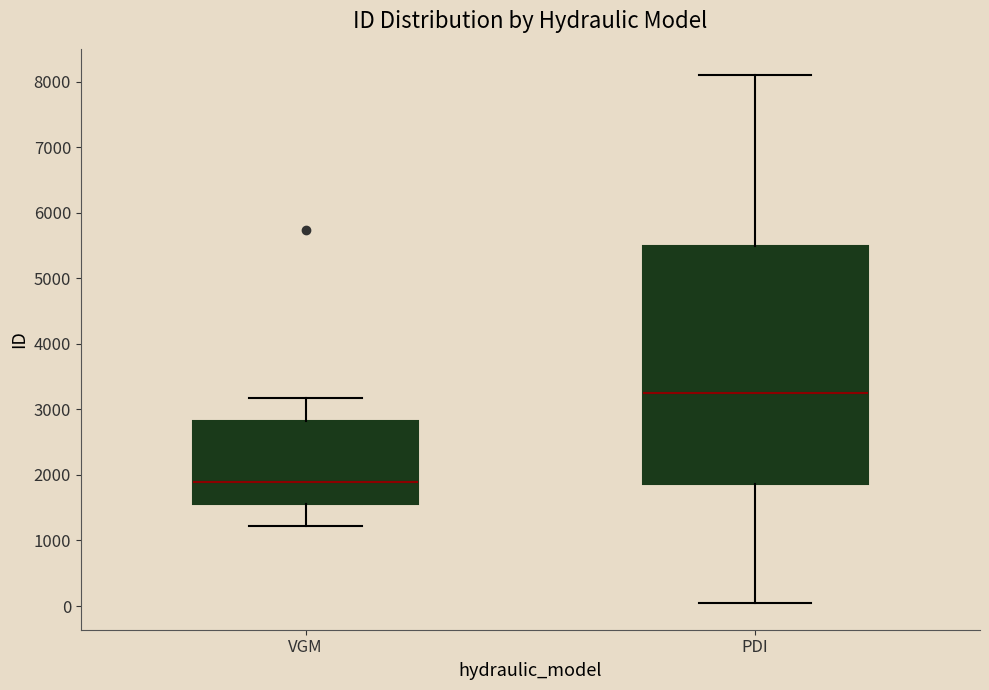

Reading left to right, read every box against the y-axis: the position of its median line, the range the box covers, and the ends of its whiskers. The values are not printed on the chart, so give them approximately, as read against the axis.

VGM: median 1900, box 1600 to 2800, whiskers 1200 to 3200
PDI: median 3300, box 1900 to 5500, whiskers 0 to 8100